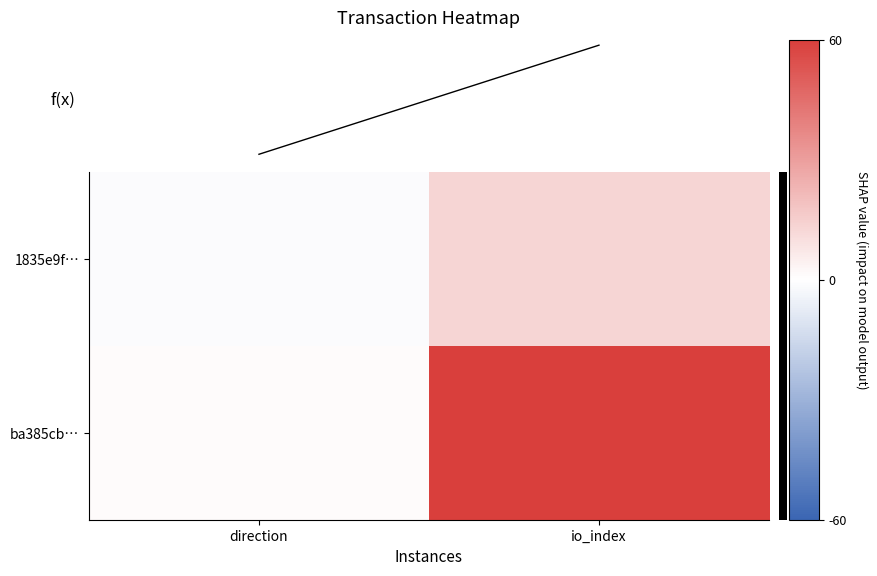

What is the total value across all series at io_index?

73